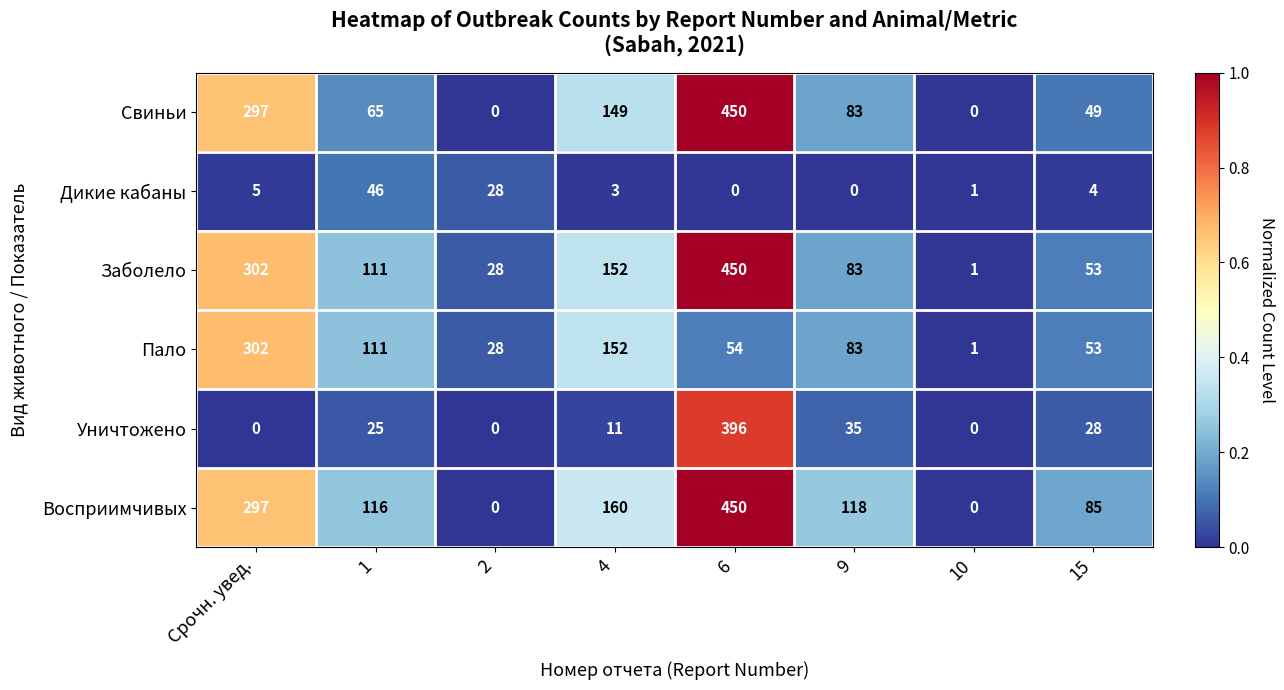

The value of Дикие кабаны at 9 is 0. True or false?

True